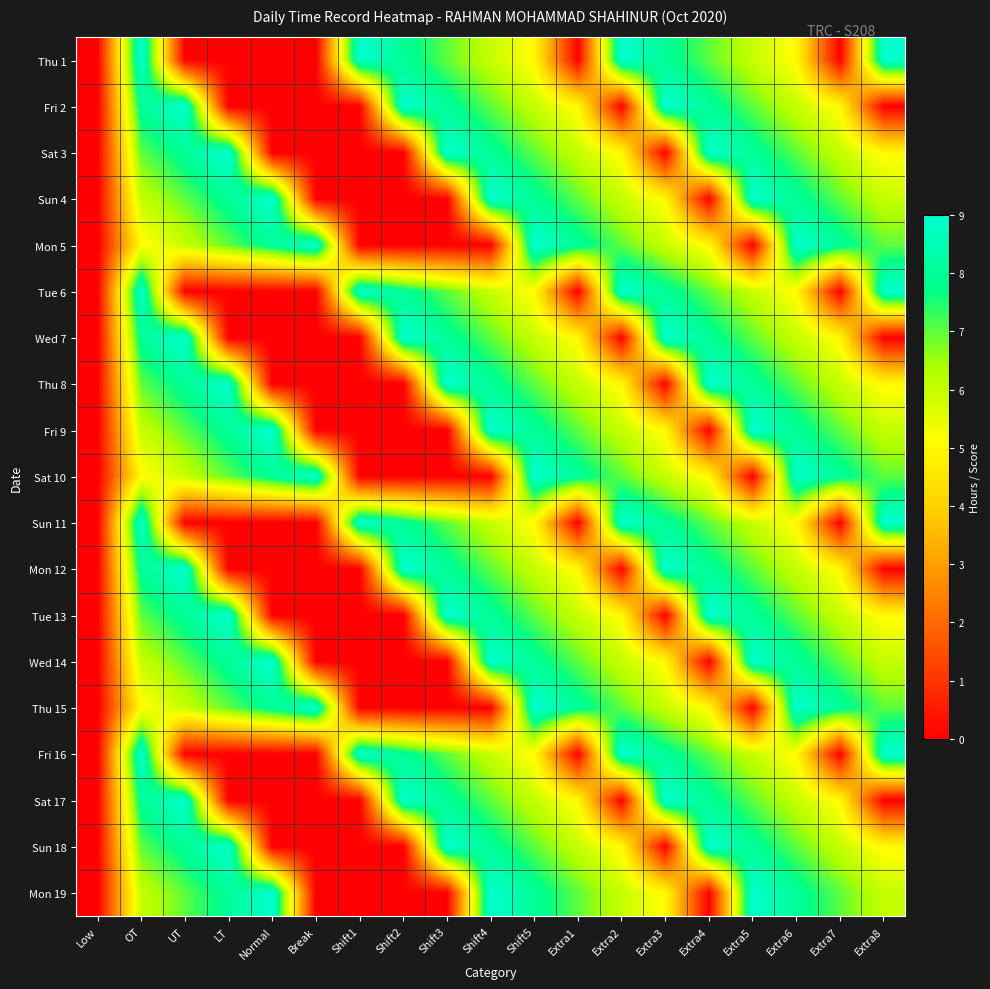

Between OT and Extra2, which series saw the biggest shift?

Fri 2